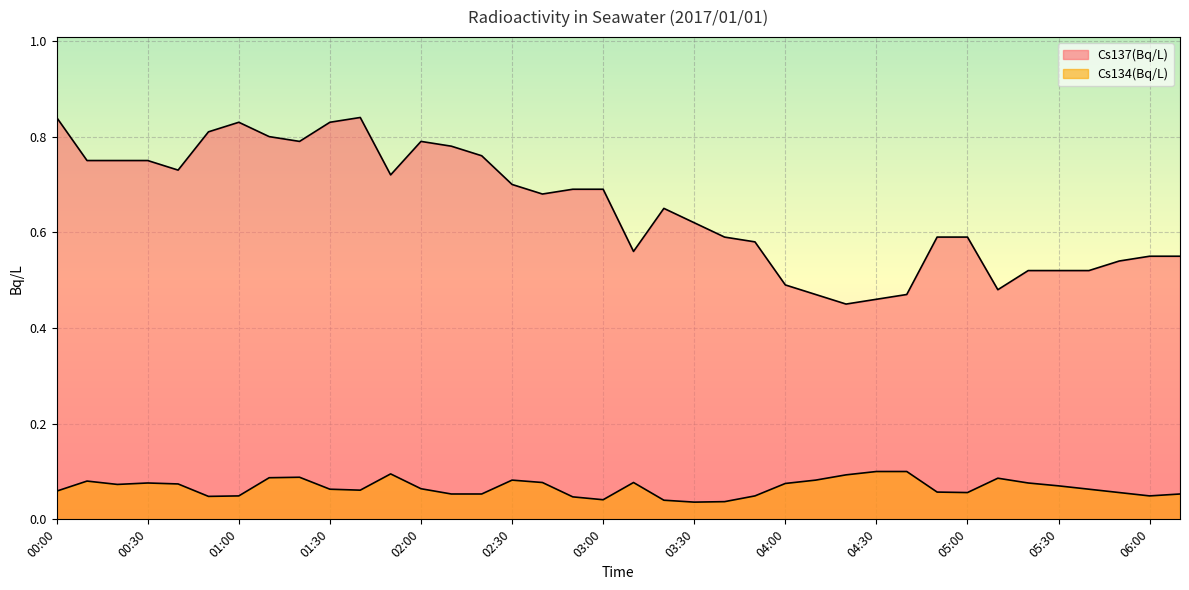

What is the sum of all Cs134(Bq/L) values?

2.5